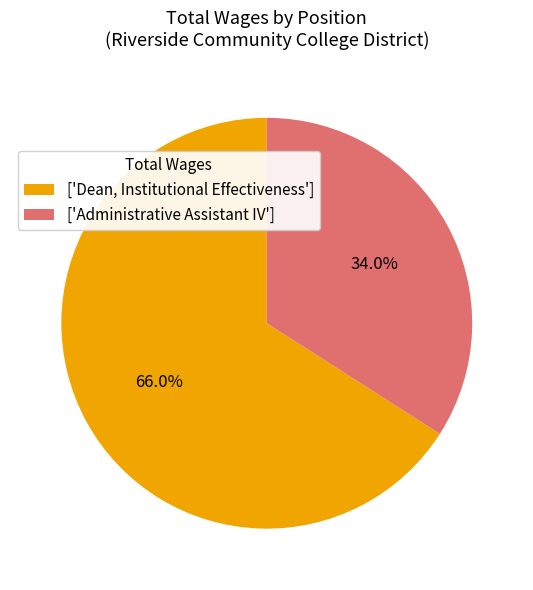

What is the smallest slice in the pie chart?

['Administrative Assistant IV']